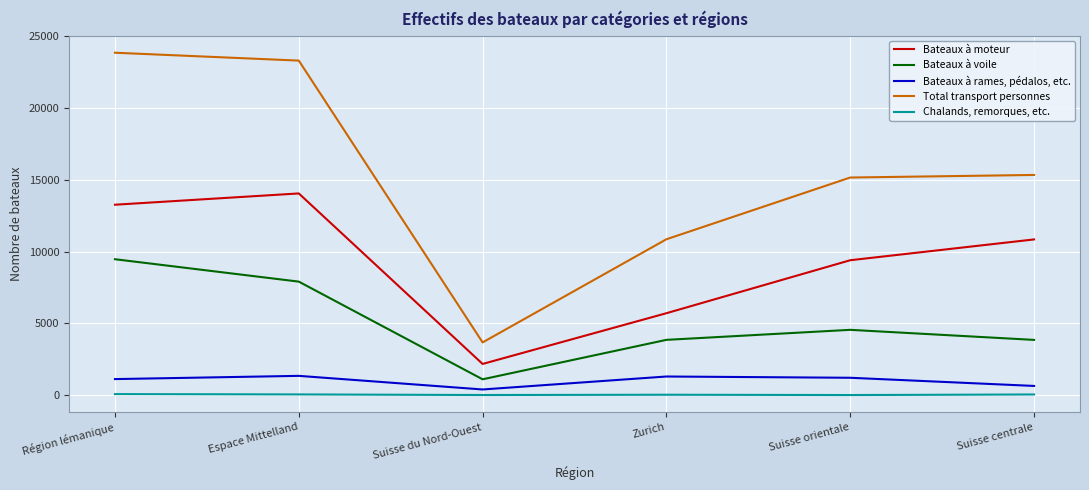

Where does the Bateaux à moteur series first go above 10847?

Région lémanique